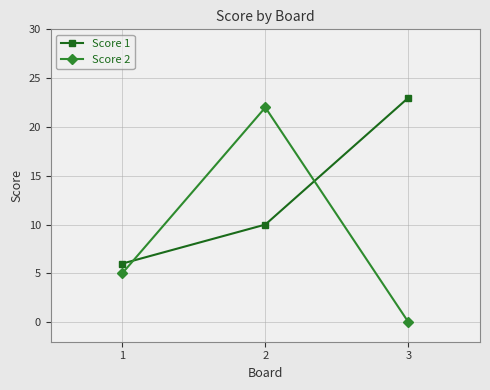

Reading left to right, list all the values displayed in this chart.

Score 1: 6	10	23
Score 2: 5	22	0